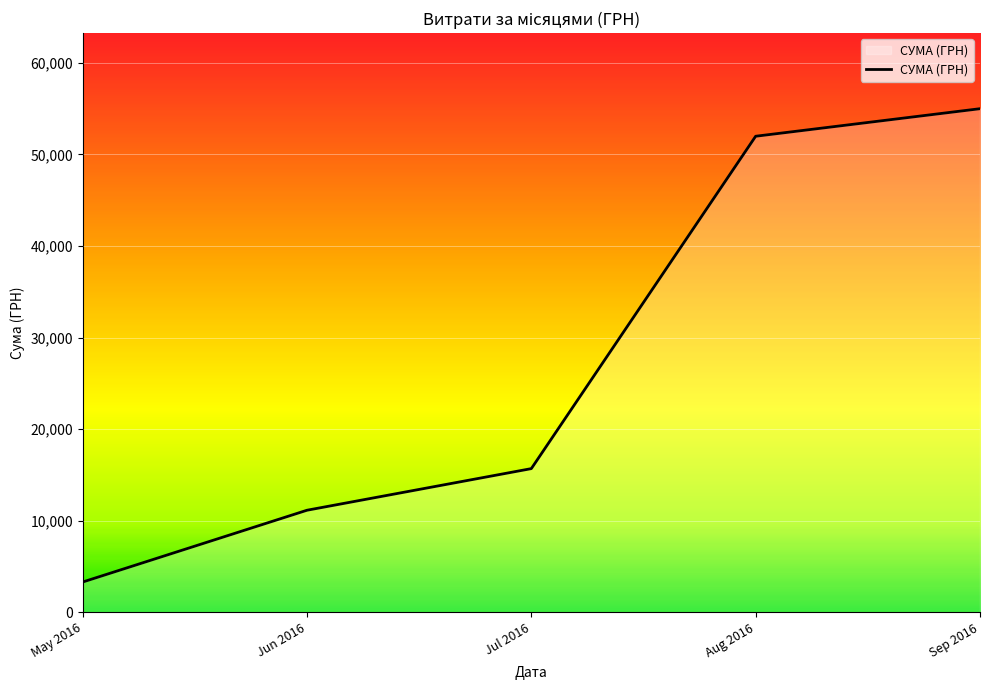

Is it true that the value at Aug 2016 is 51989.8?

True